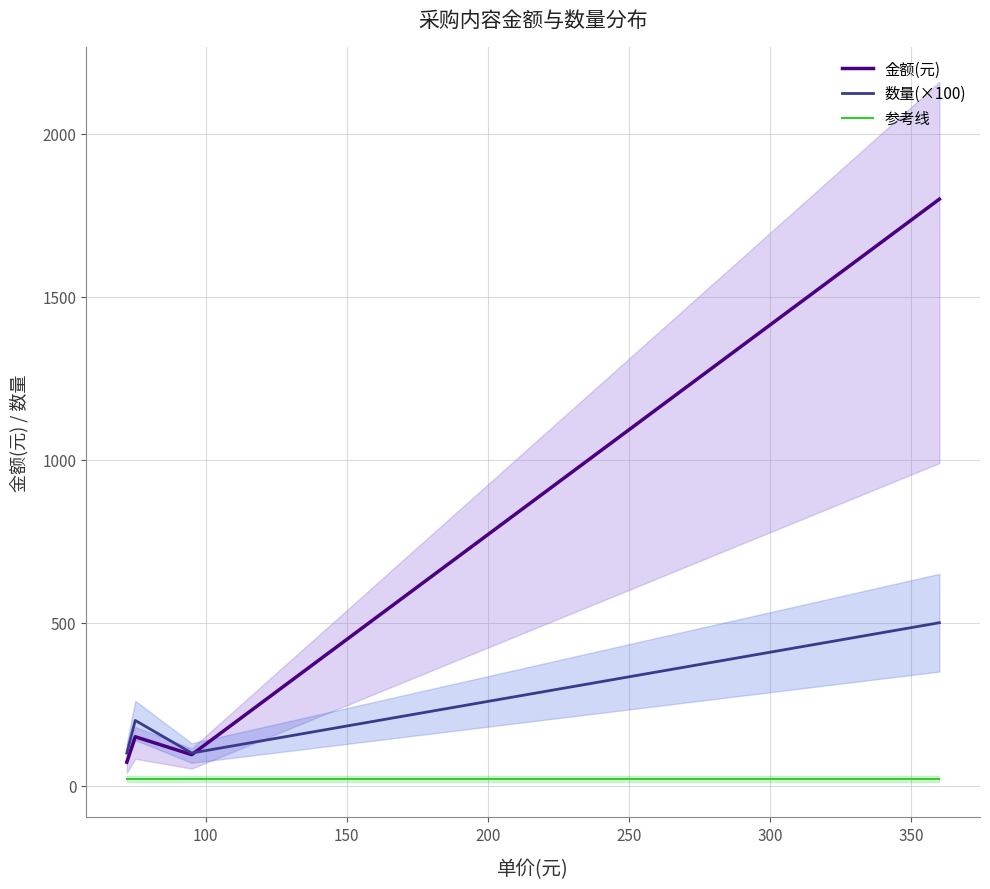

True or false: 数量(×100) and 参考线 cross at least once.

False